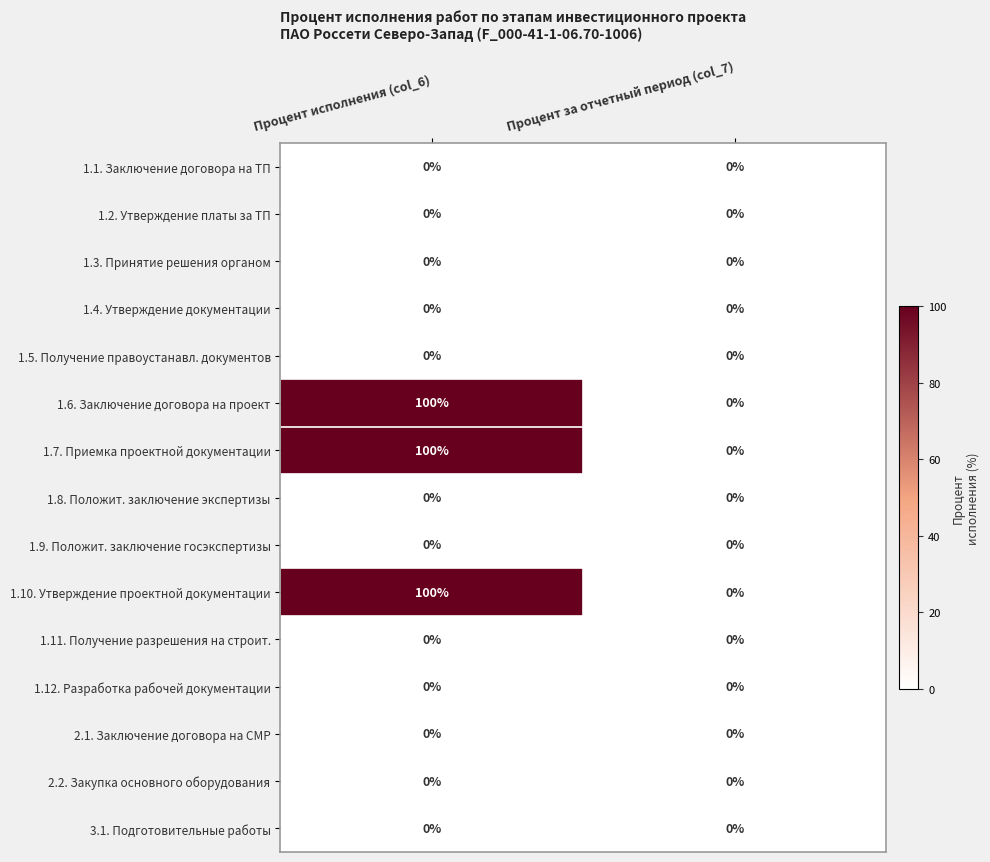

At which category is the sum across all series the highest?

Процент исполнения (col_6)